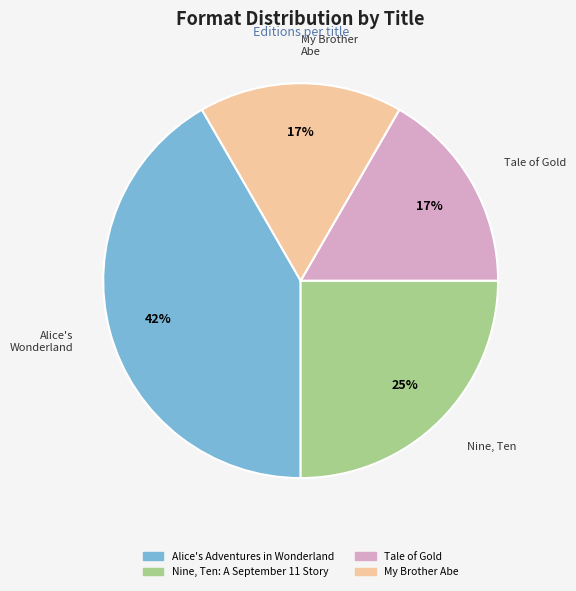

What is the ratio of the value at My Brother Abe to the value at Tale of Gold?

1.0